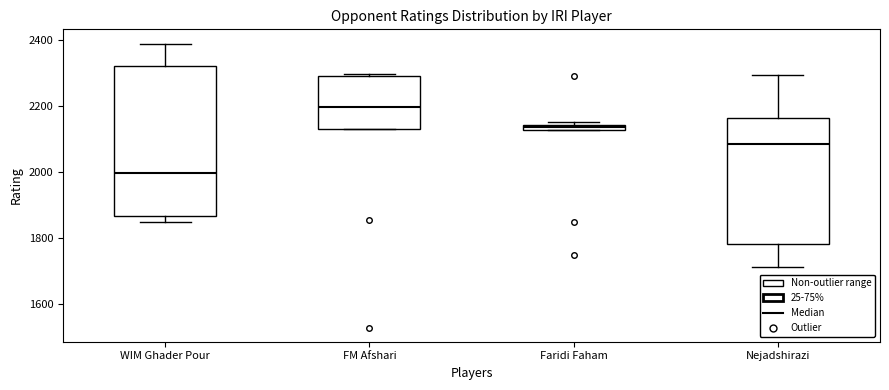

Which box has the lowest median line?

WIM Ghader Pour